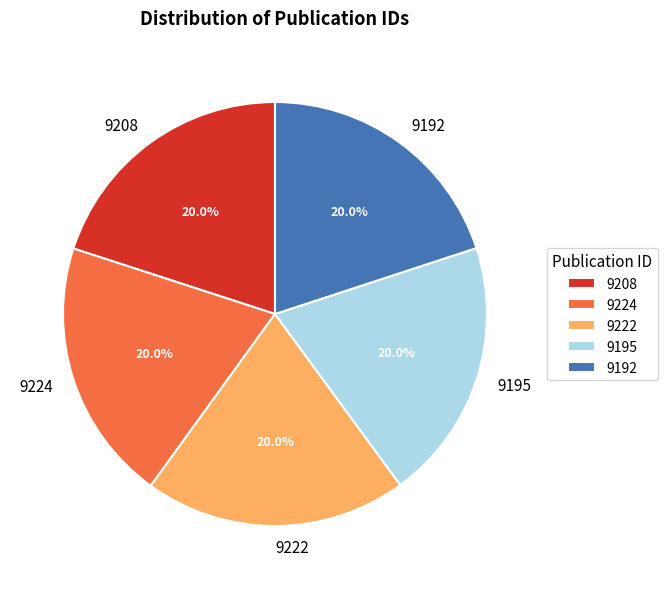

What is the ratio of the value at 9224 to the value at 9222?

1.0